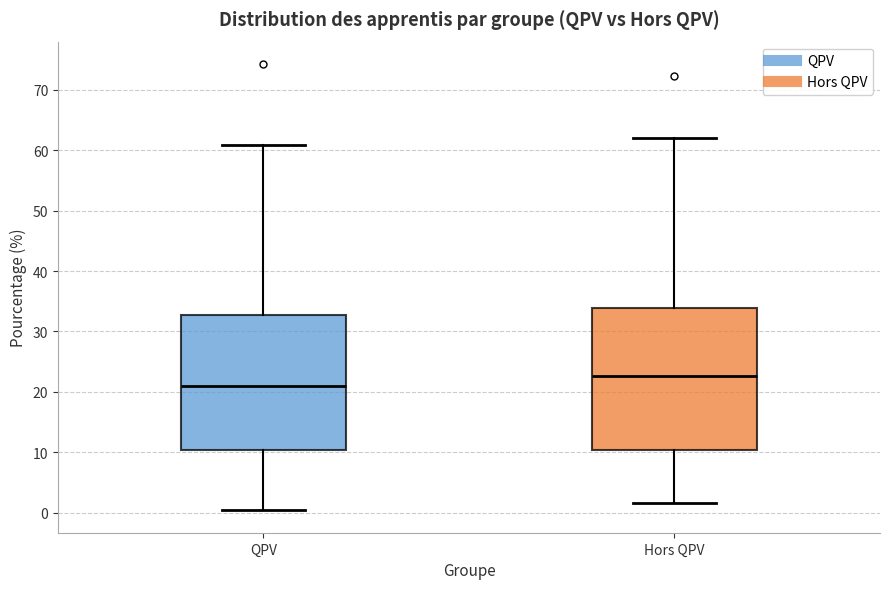

Where is the lower edge of the box for QPV on the y-axis? The values are not printed on the chart, so give them approximately, as read against the axis.

10